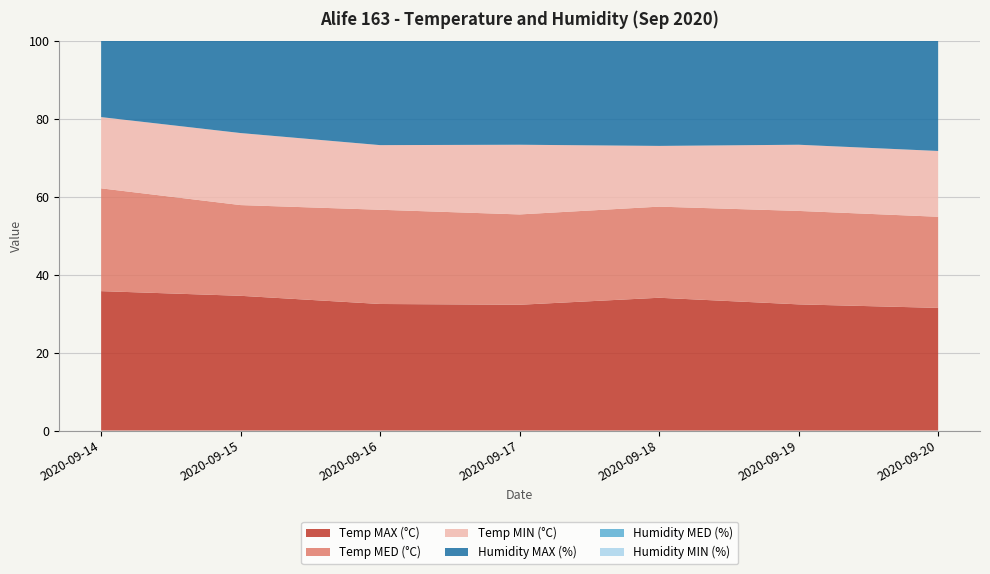

Reading left to right, extract all data points from this chart.

Temp MAX (°C): 2020-09-14=35.8	2020-09-15=34.6	2020-09-16=32.5	2020-09-17=32.3	2020-09-18=34.1	2020-09-19=32.4	2020-09-20=31.5
Temp MED (°C): 2020-09-14=26.4	2020-09-15=23.3	2020-09-16=24.2	2020-09-17=23.2	2020-09-18=23.4	2020-09-19=24.0	2020-09-20=23.4
Temp MIN (°C): 2020-09-14=18.3	2020-09-15=18.5	2020-09-16=16.6	2020-09-17=17.9	2020-09-18=15.6	2020-09-19=17.0	2020-09-20=16.9
Humidity MAX (%): 2020-09-14=69.0	2020-09-15=88.0	2020-09-16=85.0	2020-09-17=83.0	2020-09-18=87.0	2020-09-19=85.0	2020-09-20=92.0
Humidity MED (%): 2020-09-14=46.0	2020-09-15=63.0	2020-09-16=58.0	2020-09-17=63.0	2020-09-18=65.0	2020-09-19=62.0	2020-09-20=71.0
Humidity MIN (%): 2020-09-14=26.0	2020-09-15=29.0	2020-09-16=31.0	2020-09-17=36.0	2020-09-18=34.0	2020-09-19=37.0	2020-09-20=46.0